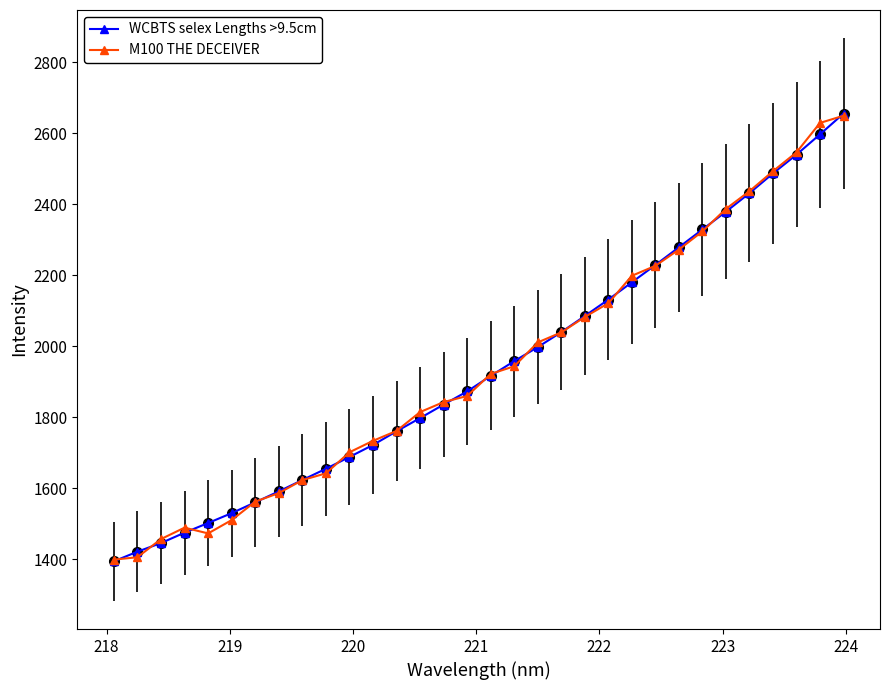

What is the maximum value for M100 THE DECEIVER?

2649.6